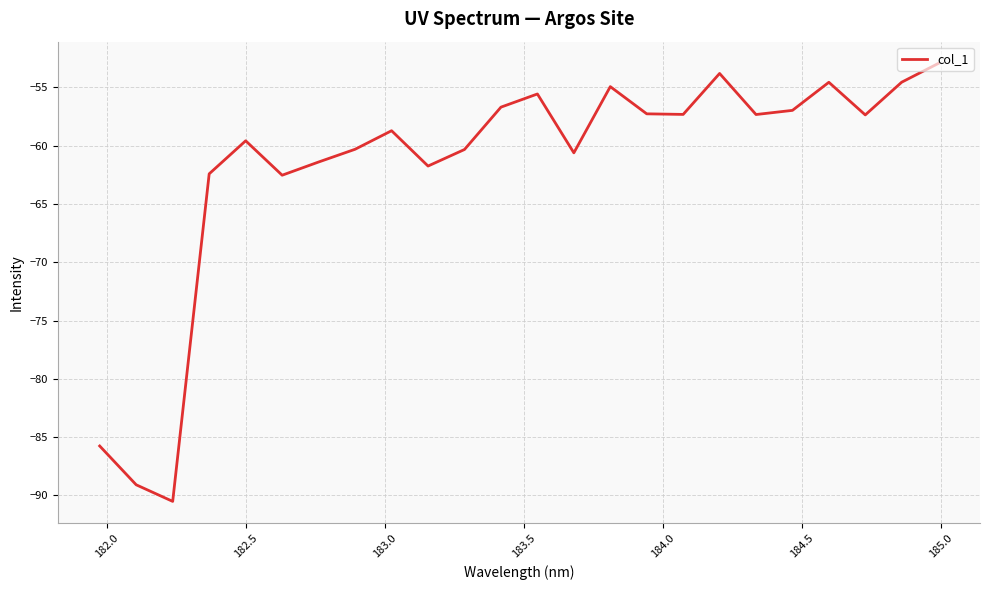

What is the difference between the second highest and minimum values?

36.7